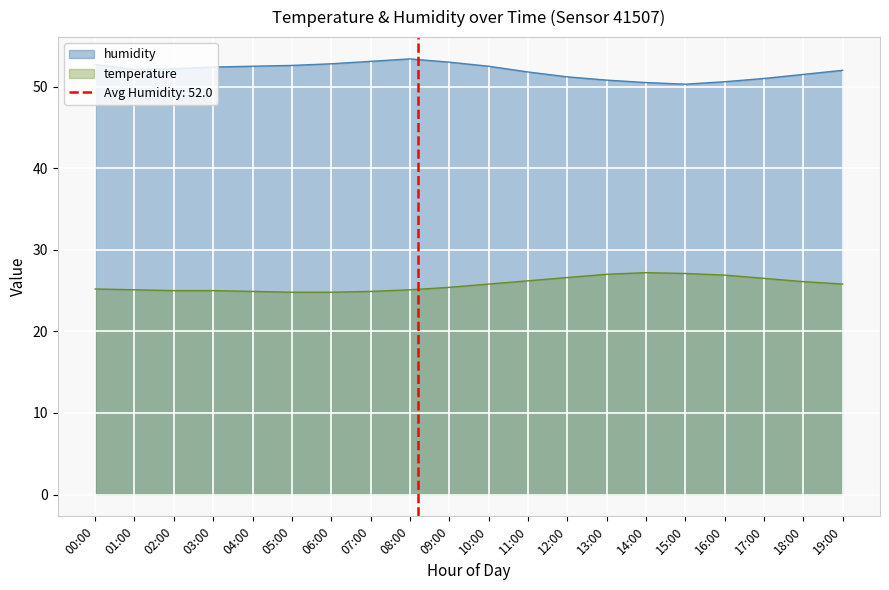

Is the value of humidity at 05:00 greater than the value of temperature at 09:00?

Yes